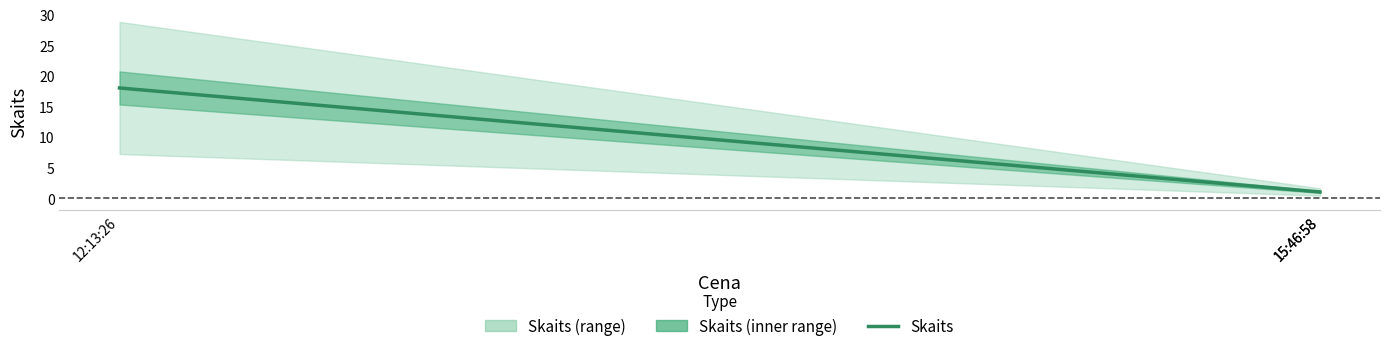

At which label is the value closest to 9?

15:46:58